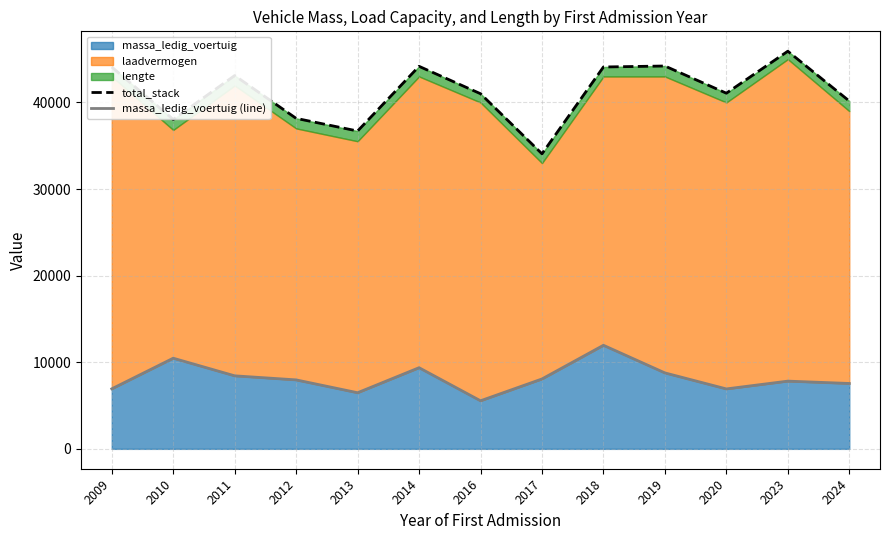

True or false: massa_ledig_voertuig (line) and total_stack cross at least once.

False